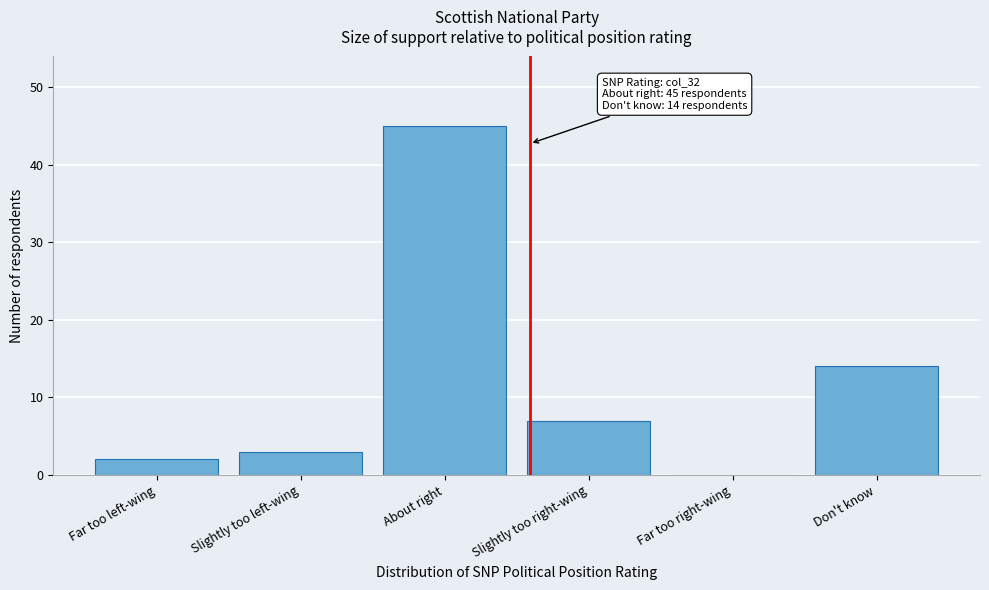

Reading left to right, extract all data points from this chart.

Far too left-wing=2	Slightly too left-wing=3	About right=45	Slightly too right-wing=7	Far too right-wing=0	Don't know=14